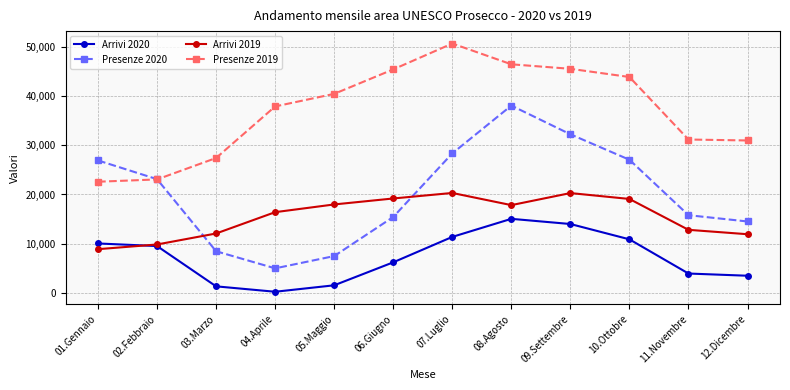

True or false: Arrivi 2019 has a value of 8125 at 10.Ottobre.

False